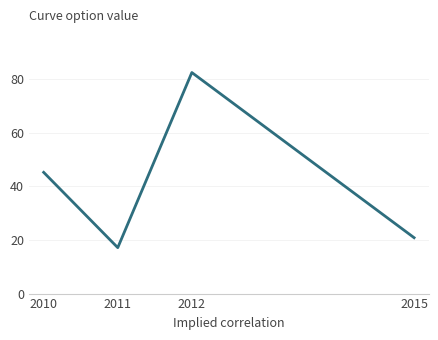

Where is the data nearest to the value 49?

2010